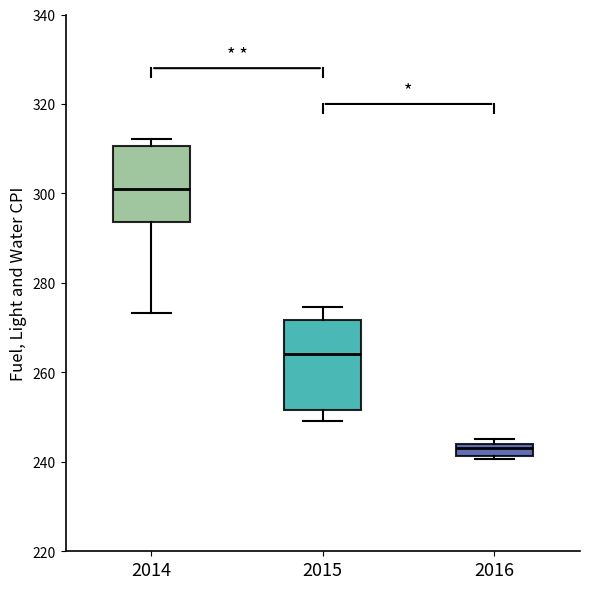

Where is the lower edge of the box at x = 2016 on the y-axis? The values are not printed on the chart, so give them approximately, as read against the axis.

242